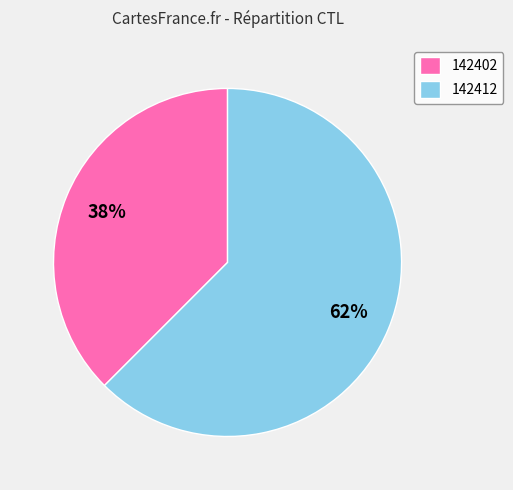

Rank the categories by value from highest to lowest.

142412, 142402